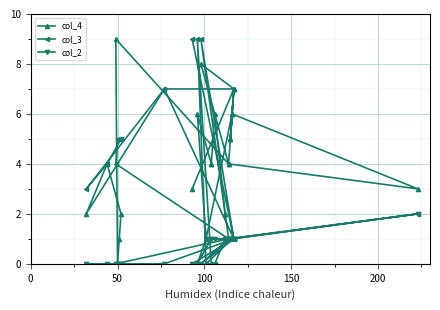

Is it true that col_3 equals 1 at 10?

False